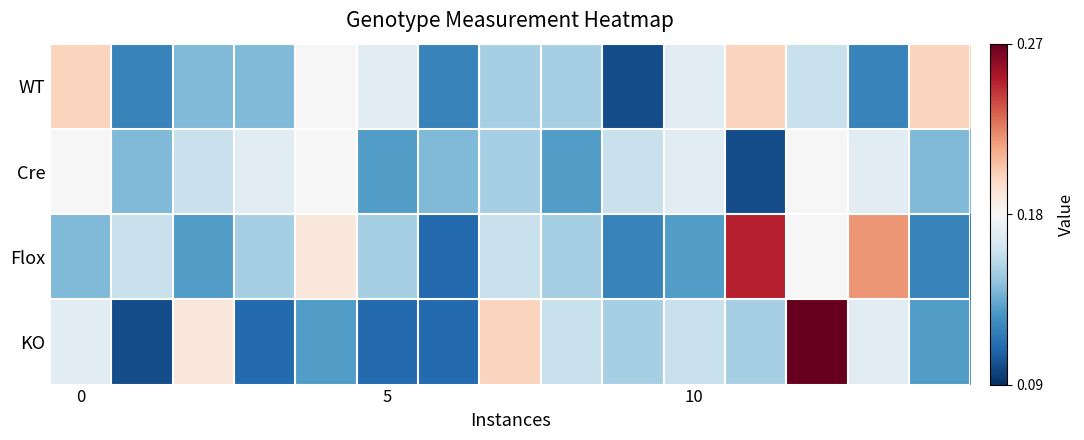

Which series has the largest total across all categories?

Flox